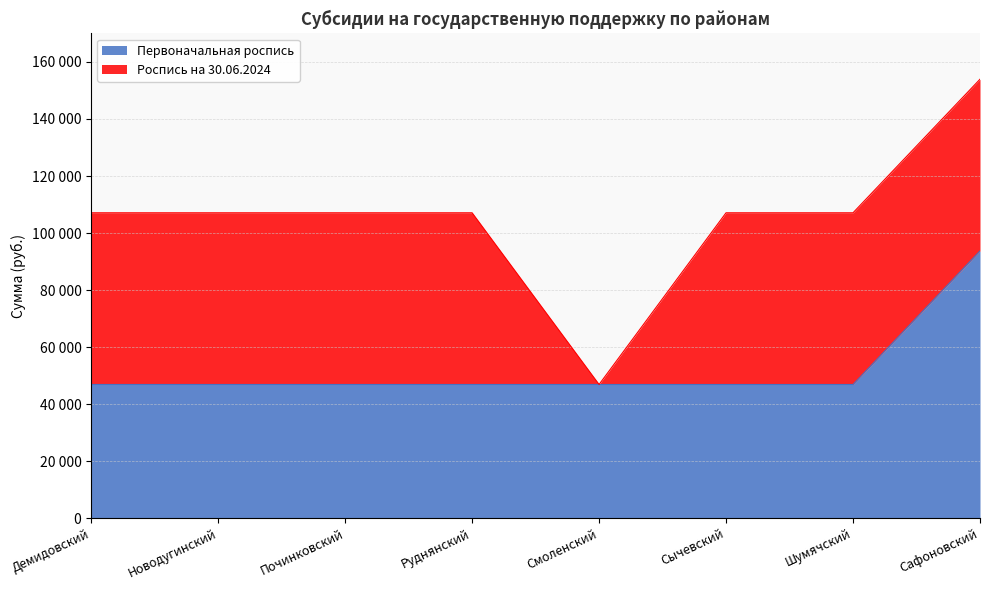

What position from the left is Шумячский?

7